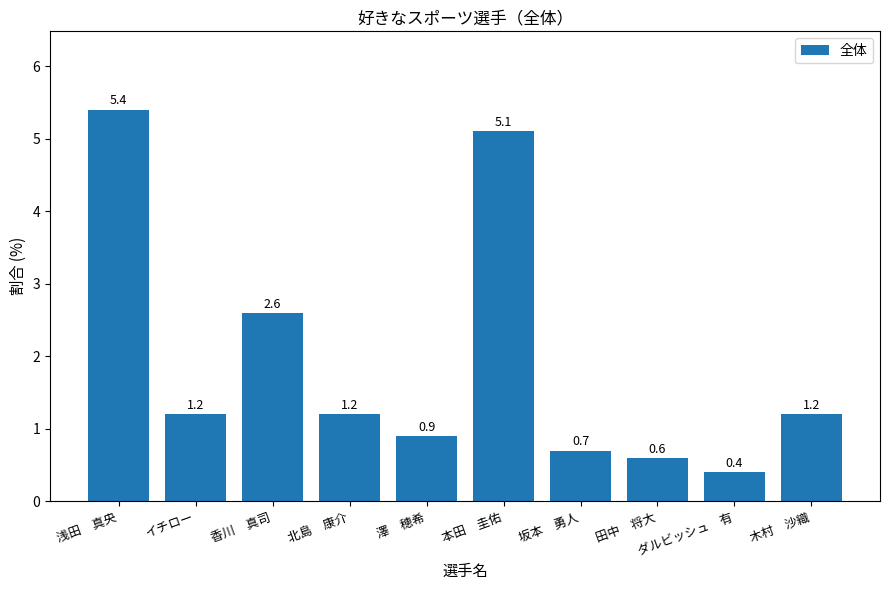

Where does the data first go above 1?

浅田　真央